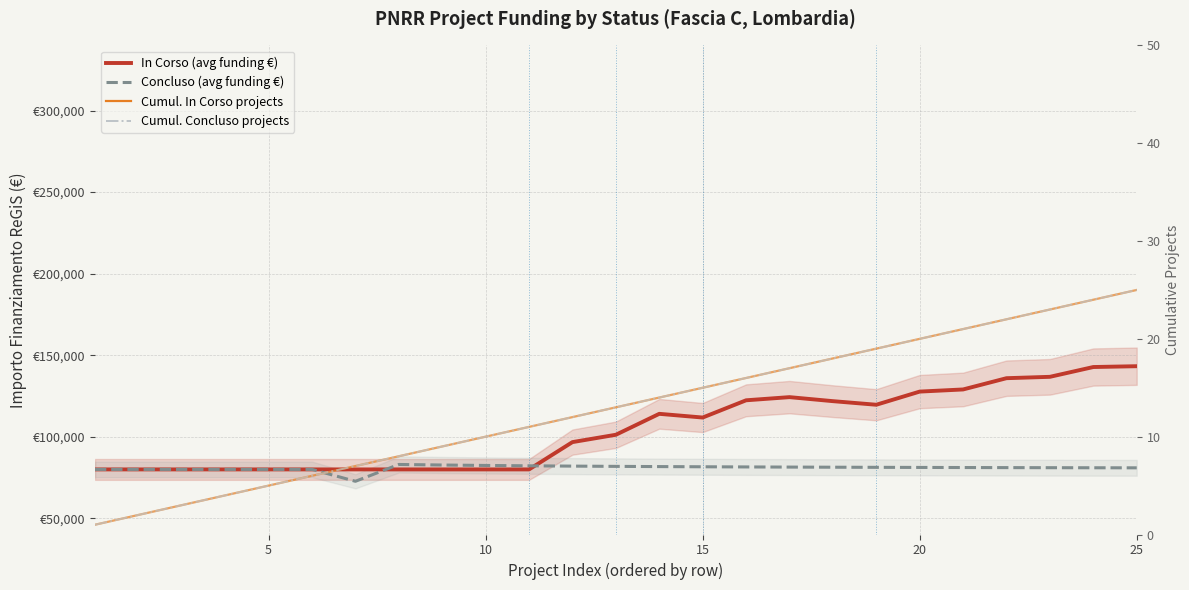

How many lines are shown in the chart?

4